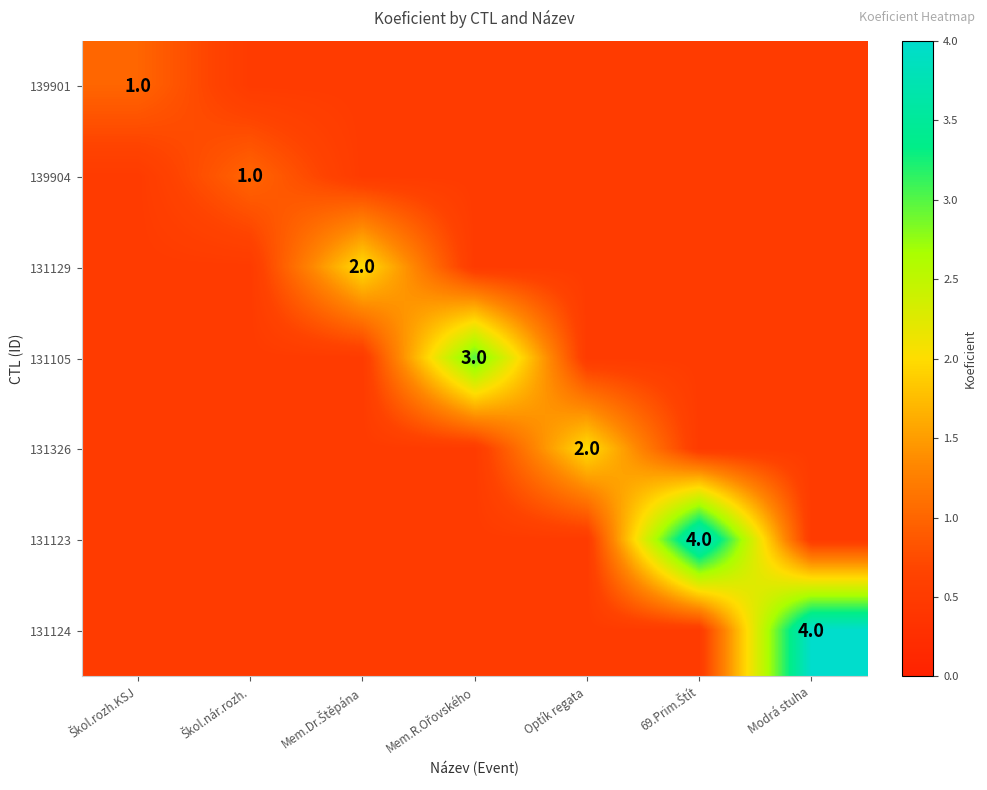

At how many categories does at least one series exceed 3?

2